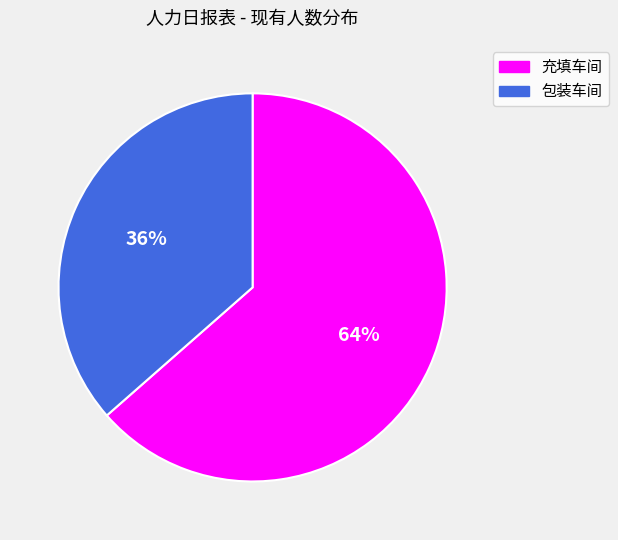

Which has a higher value, 充填车间 or 包装车间?

充填车间